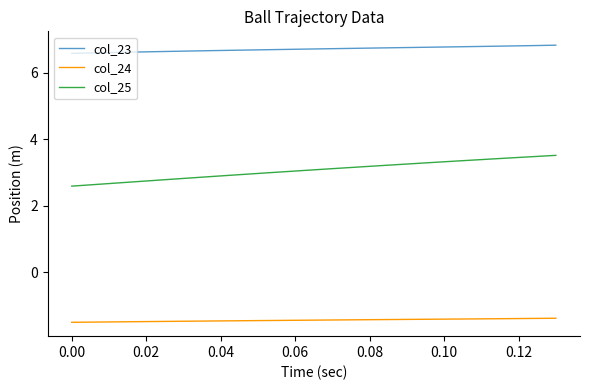

What is the difference between the maximum and minimum values in the col_25 series?

0.9